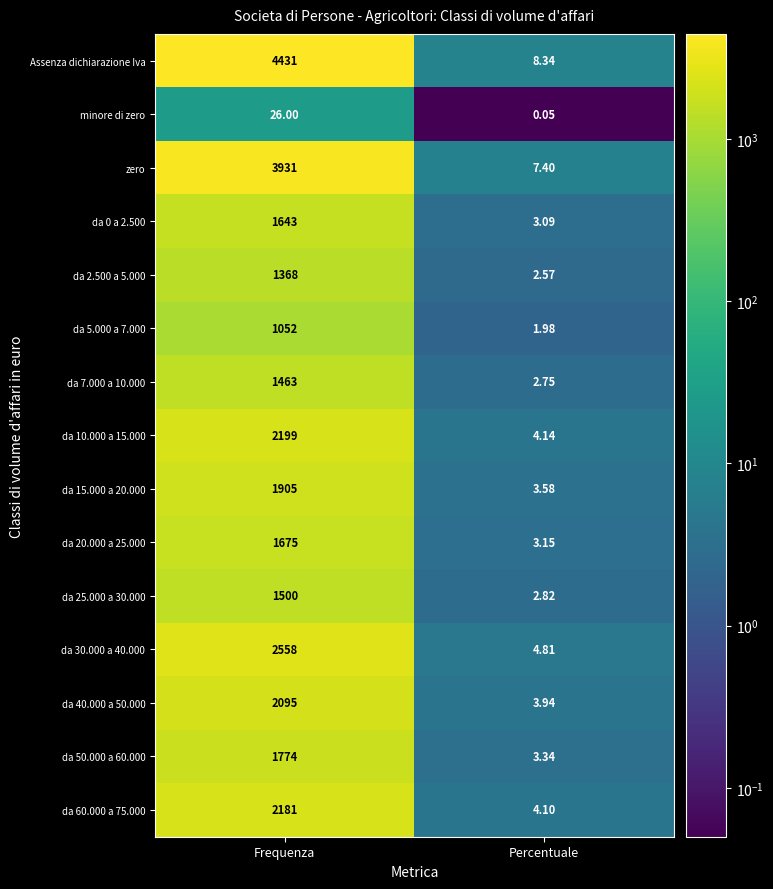

Which category has the lowest value across all series?

Percentuale